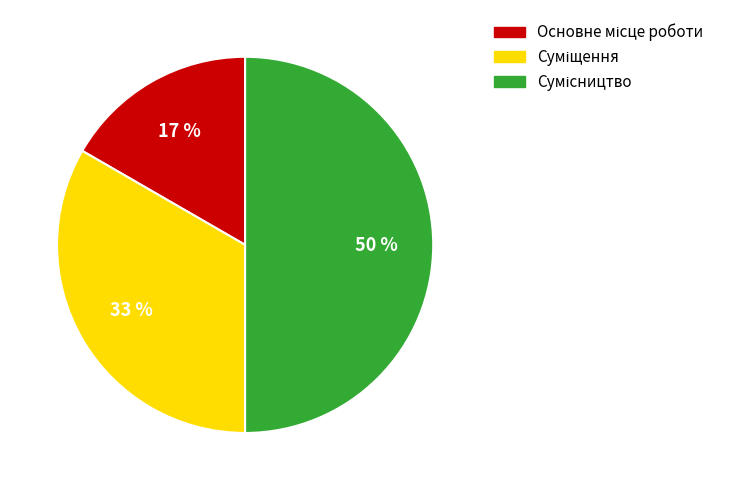

How many segments does this pie chart have?

3